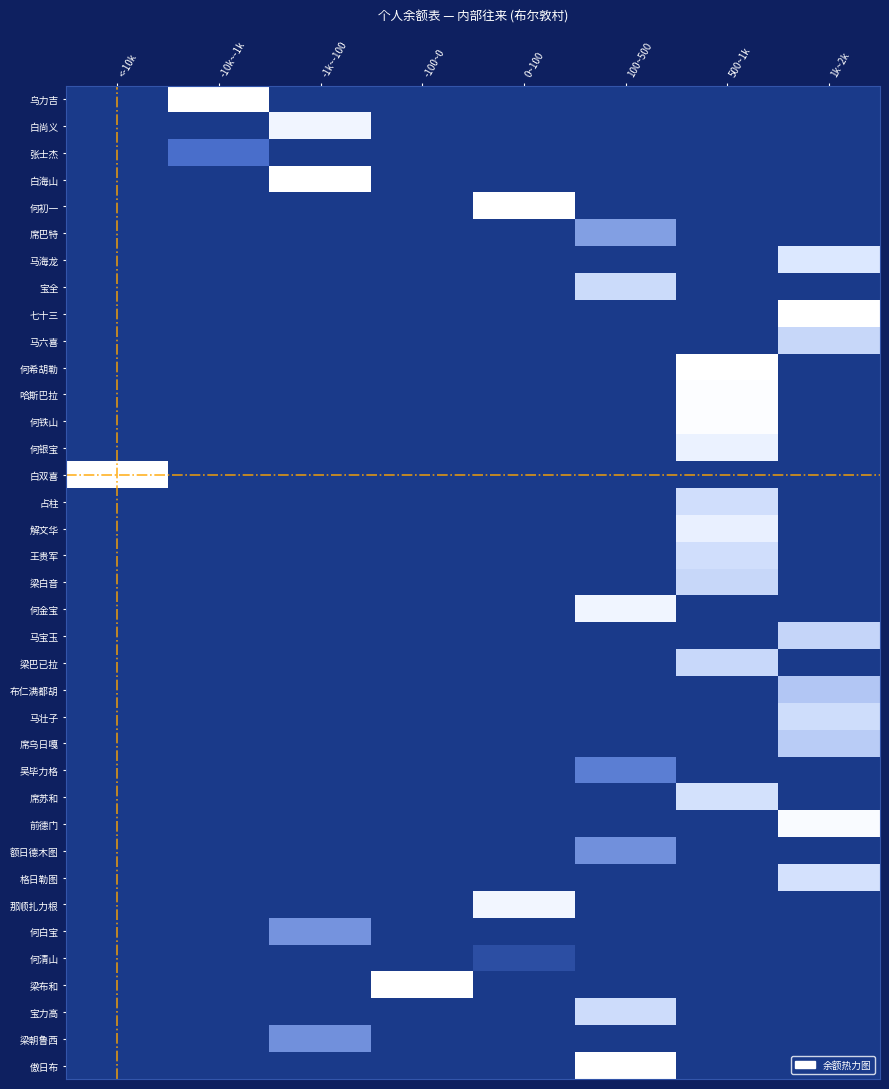

What is the total value across all series at <-10k?

1.0